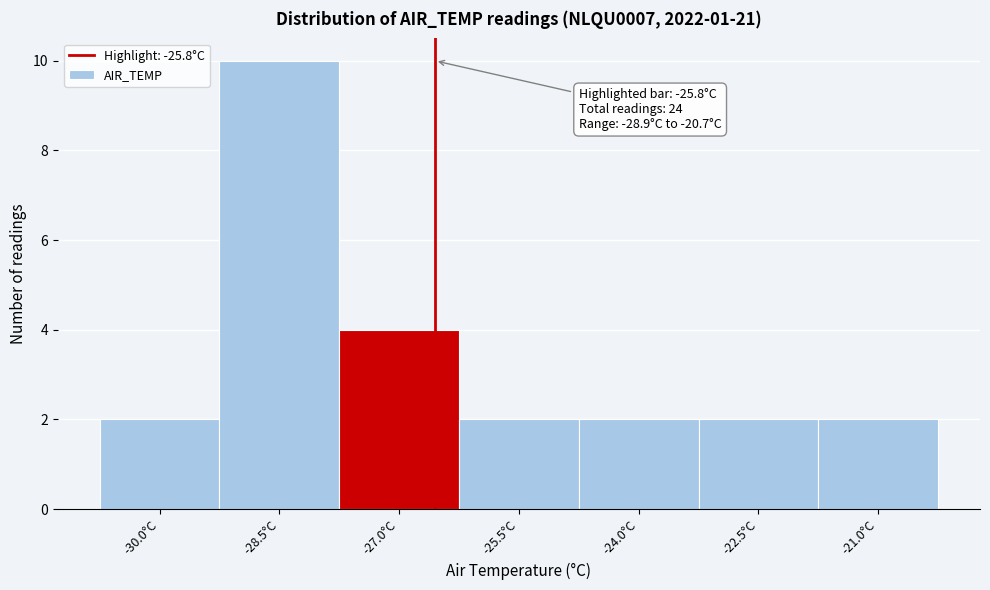

Reading left to right, extract all data points from this chart.

-30.0°C=2	-28.5°C=10	-27.0°C=4	-25.5°C=2	-24.0°C=2	-22.5°C=2	-21.0°C=2